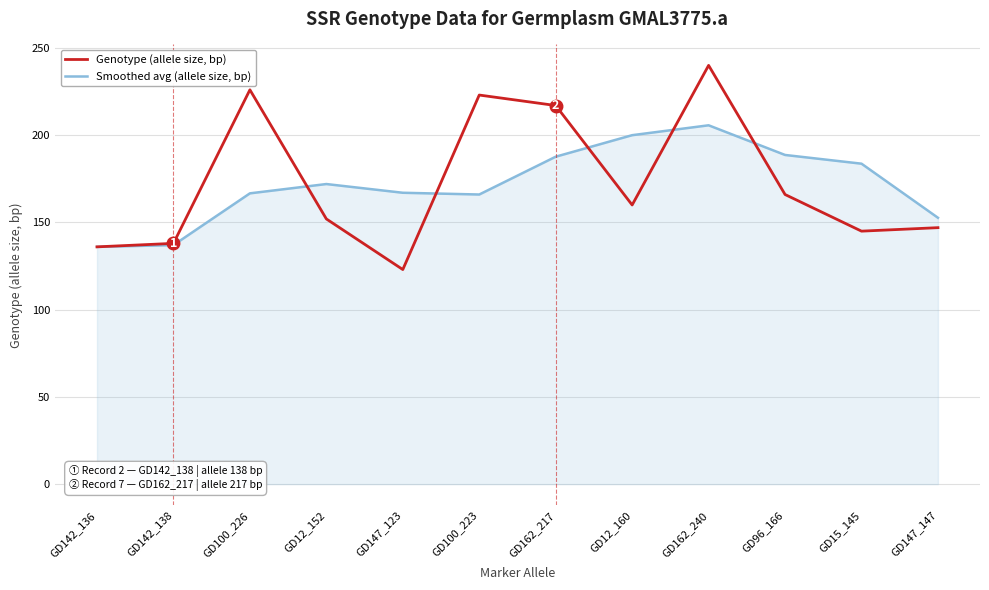

What is the difference between the highest and lowest values at GD147_123?

44.0